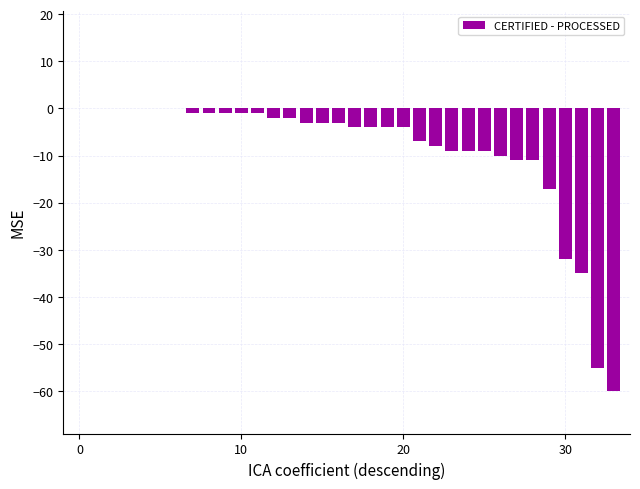

What is the sum of all values?

-307